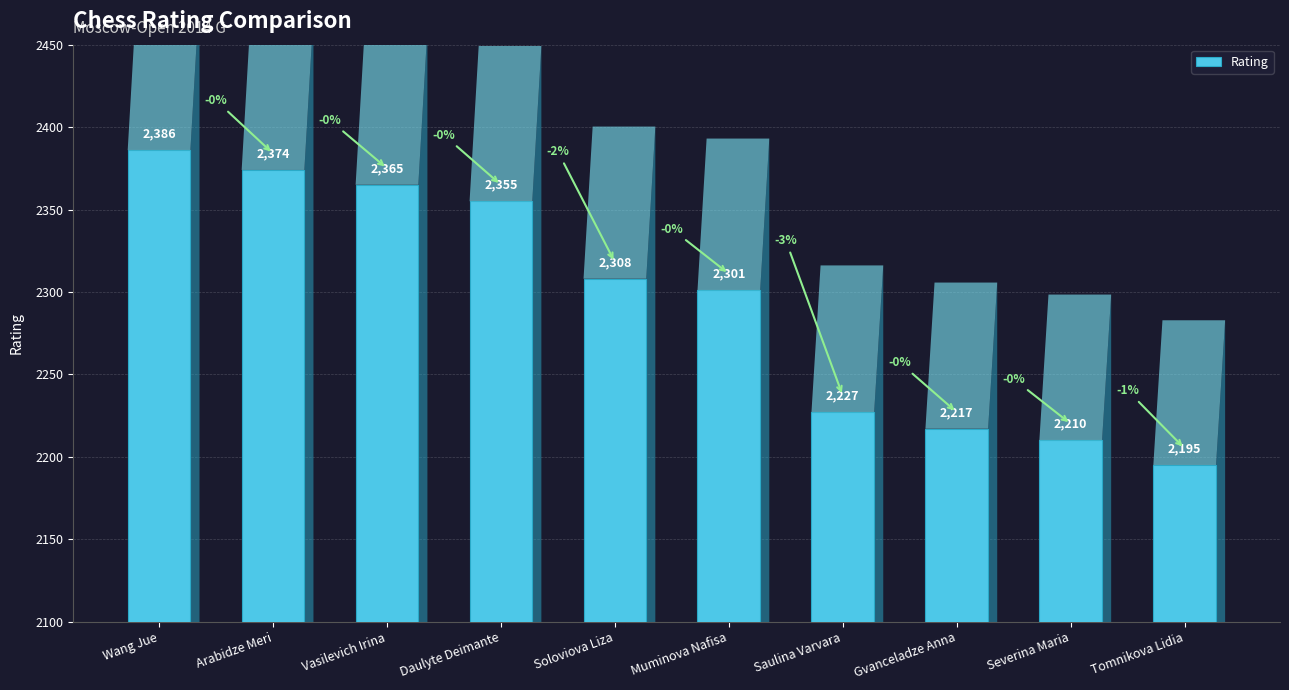

At which label is the value closest to 2290?

Muminova Nafisa